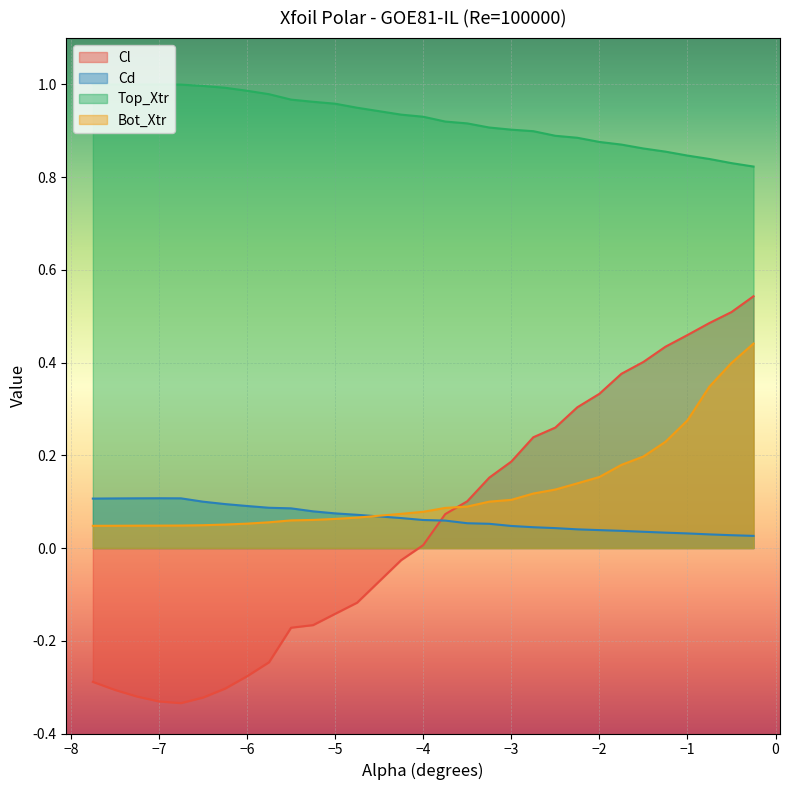

Which series has the largest total across all categories?

Top_Xtr